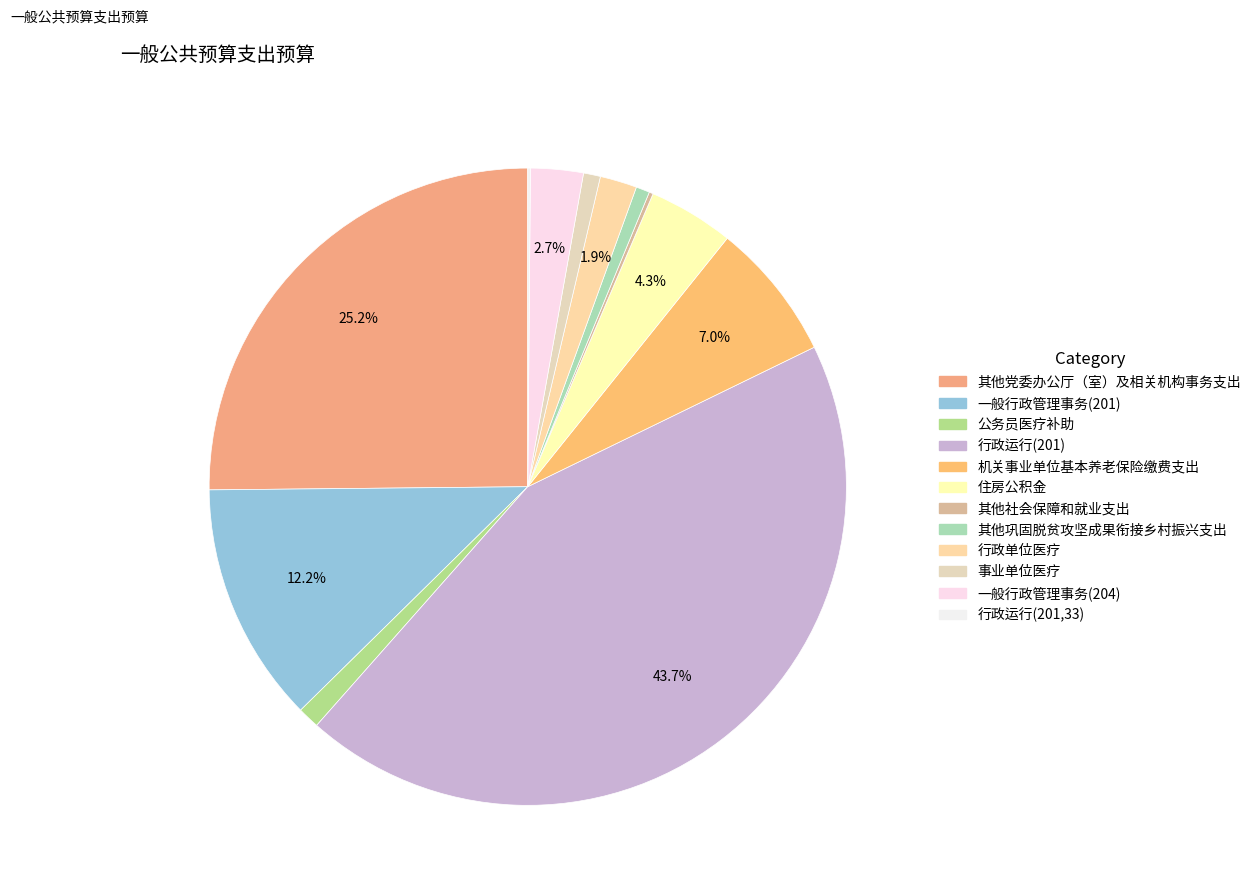

How much of the chart is everything except 事业单位医疗?

99.1%